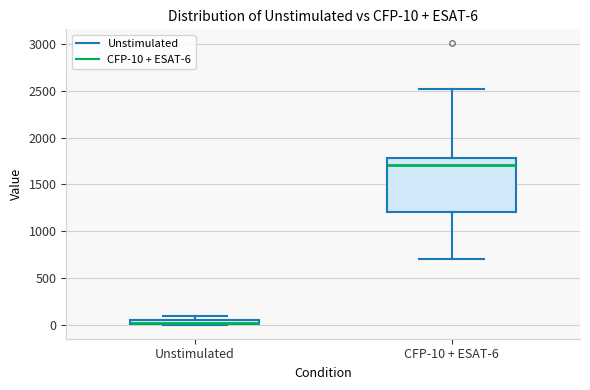

Comparing the boxes themselves (not the whiskers), which one is the tallest?

CFP-10 + ESAT-6